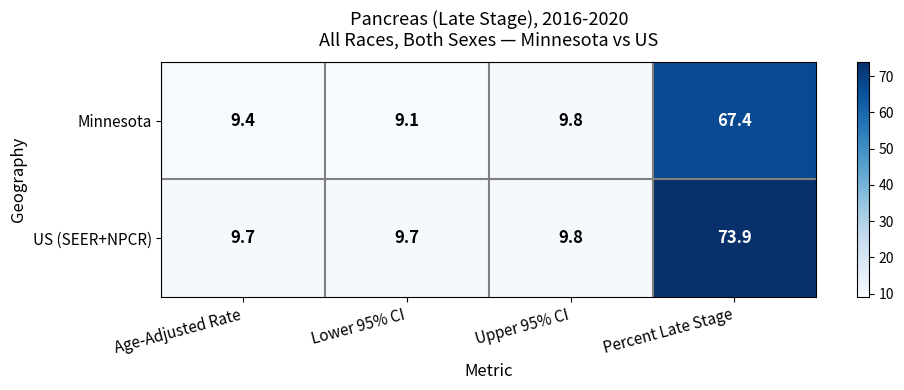

Which series has the largest total across all categories?

US (SEER+NPCR)